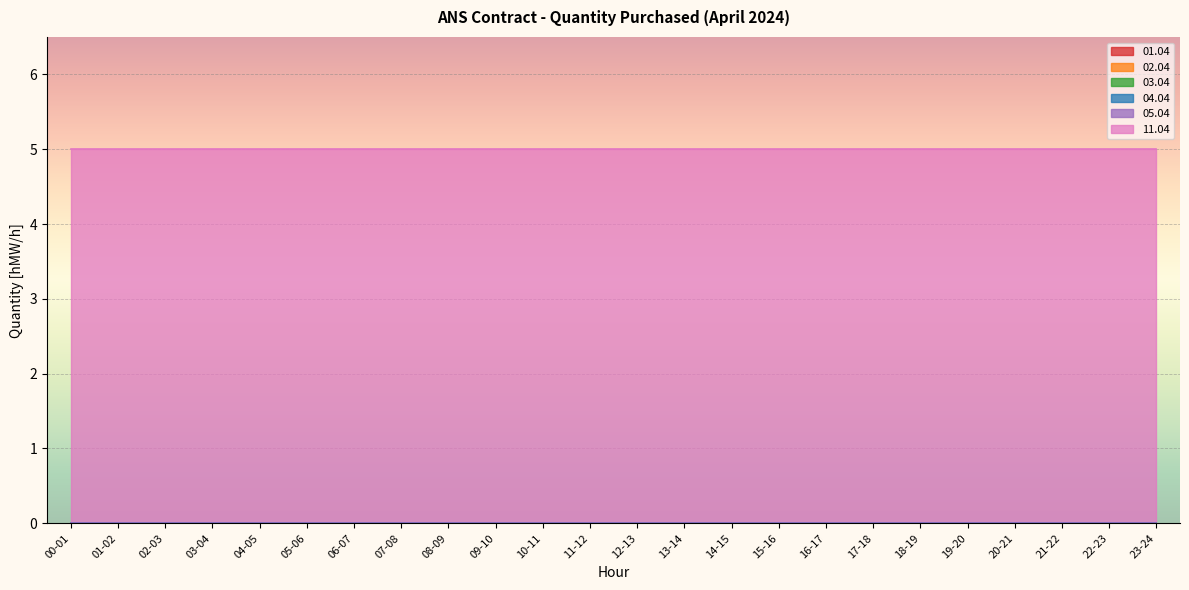

Reading left to right, what are all the values shown in this chart?

01.04: 0	0	0	0	0	0	0	0	0	0	0	0	0	0	0	0	0	0	0	0	0	0	0	0
02.04: 0	0	0	0	0	0	0	0	0	0	0	0	0	0	0	0	0	0	0	0	0	0	0	0
03.04: 0	0	0	0	0	0	0	0	0	0	0	0	0	0	0	0	0	0	0	0	0	0	0	0
04.04: 0	0	0	0	0	0	0	0	0	0	0	0	0	0	0	0	0	0	0	0	0	0	0	0
05.04: 0	0	0	0	0	0	0	0	0	0	0	0	0	0	0	0	0	0	0	0	0	0	0	0
11.04: 5	5	5	5	5	5	5	5	5	5	5	5	5	5	5	5	5	5	5	5	5	5	5	5